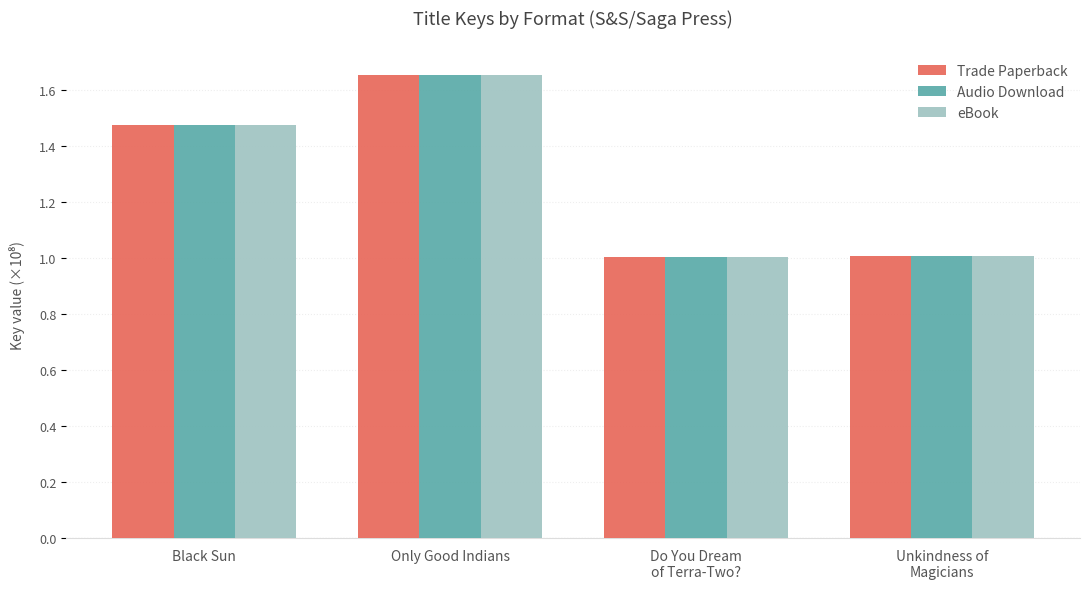

Is it true that Trade Paperback equals 0.7 at Only Good Indians?

False